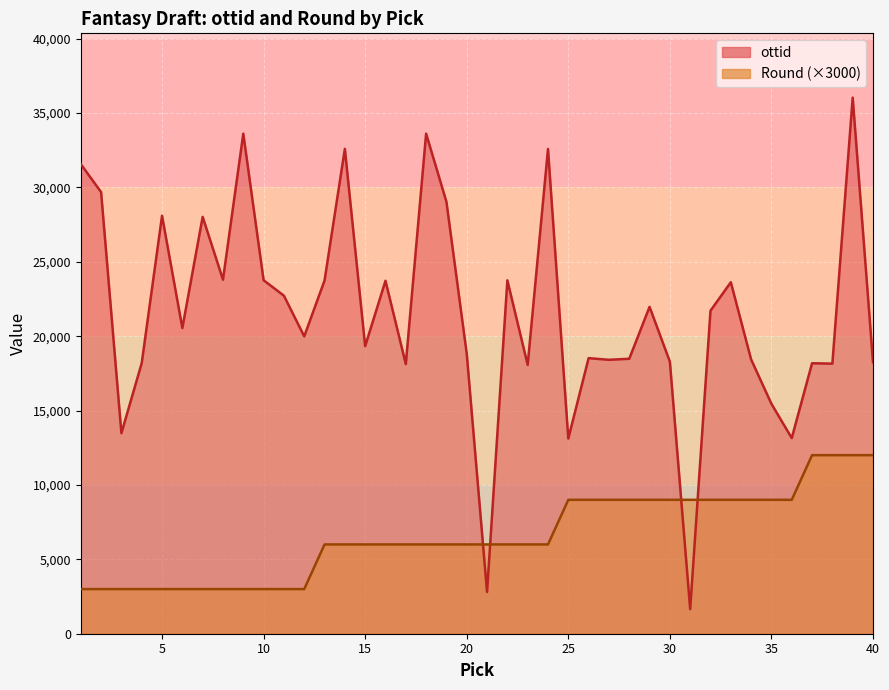

How many values in the ottid series are below 20545?

20